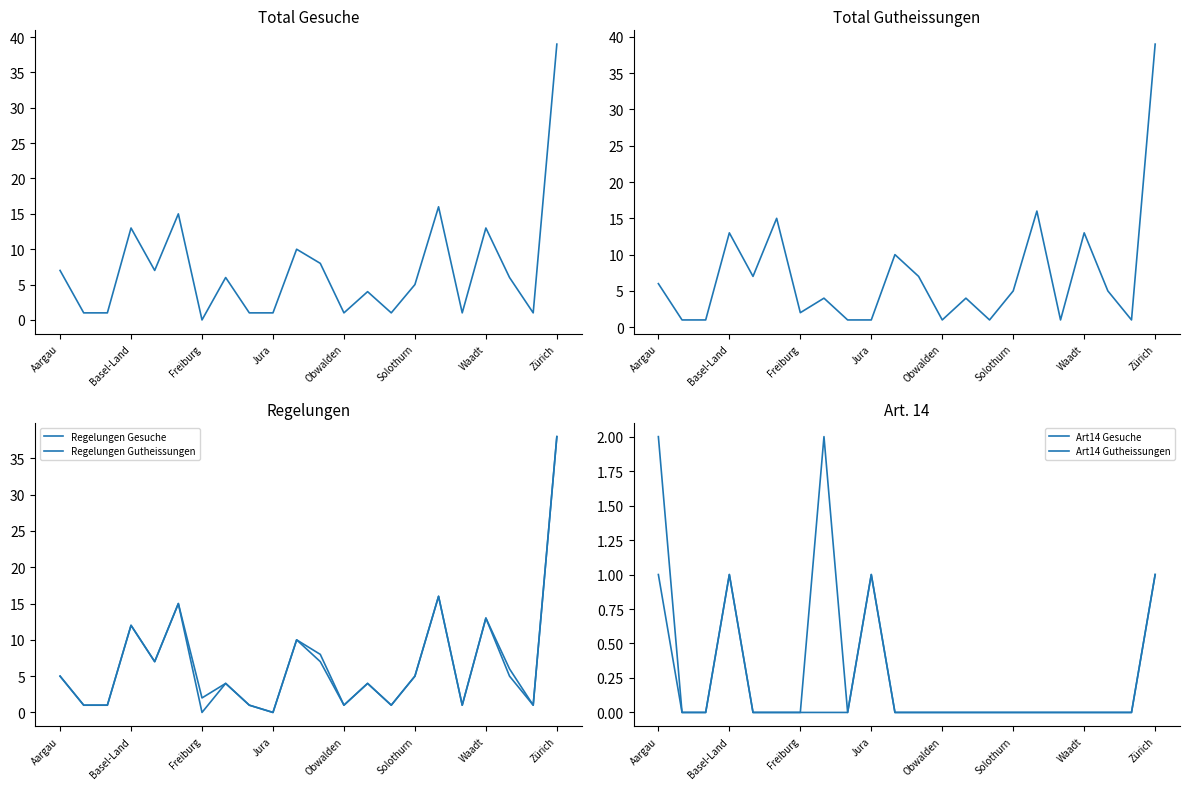

How many distinct data groups are displayed?

6